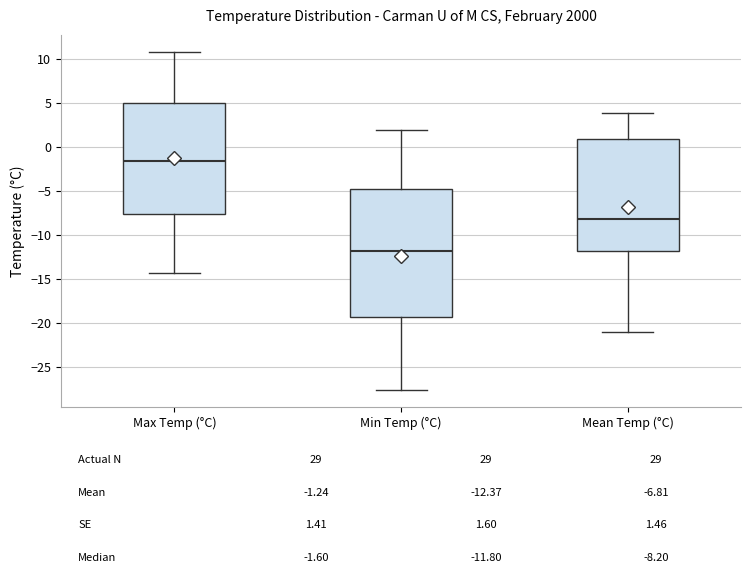

Which box's median line is the lowest?

Min Temp (°C)